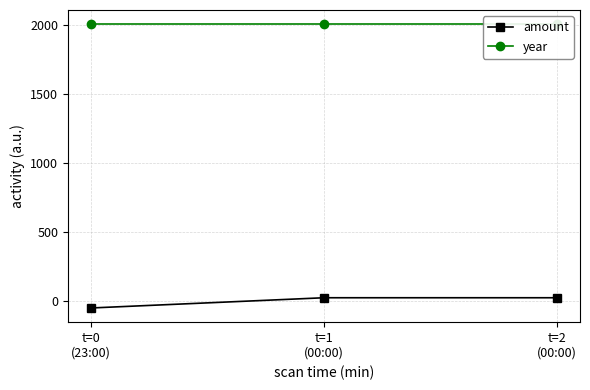

Reading left to right, extract all data points from this chart.

amount: t=0
(23:00)=-50.5	t=1
(00:00)=23.5	t=2
(00:00)=23.5
year: t=0
(23:00)=2003.0	t=1
(00:00)=2003.0	t=2
(00:00)=2003.0